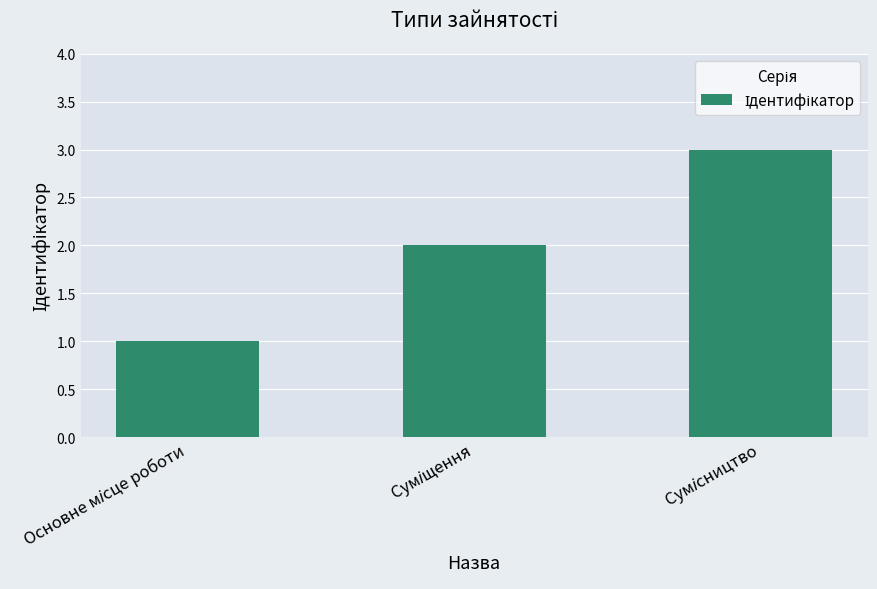

Reading left to right, list all the values displayed in this chart.

1	2	3